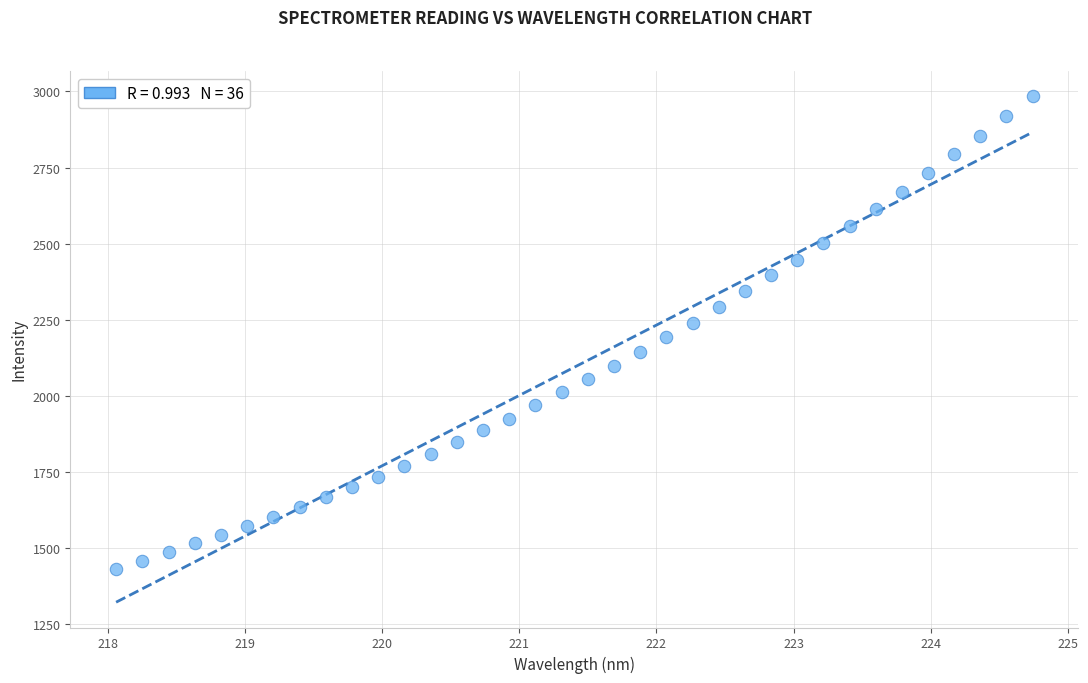

What is the range of X values (max minus min)?

6.7